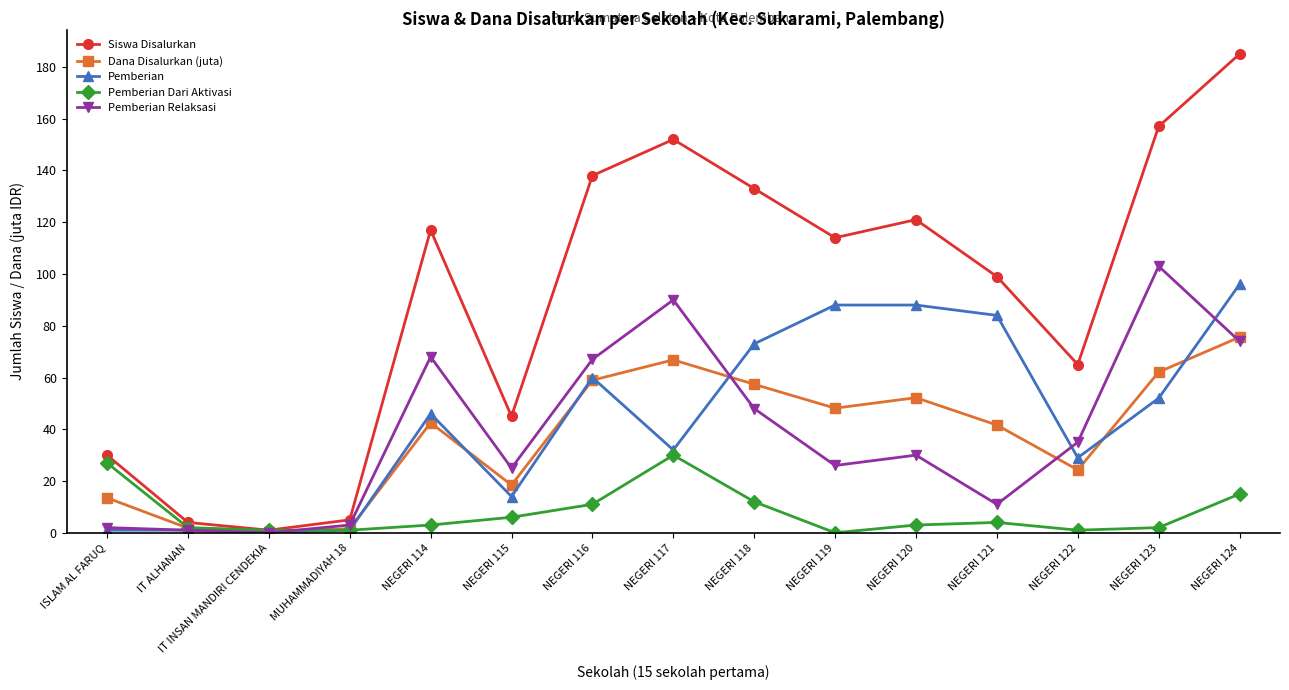

What is the sum of all Dana Disalurkan (juta) values?

565.4